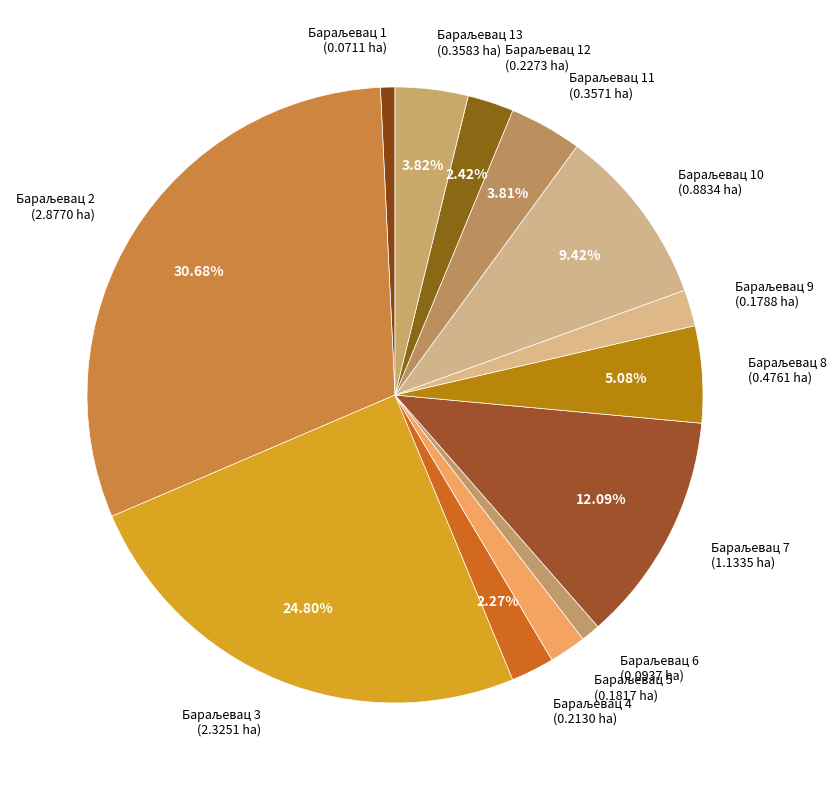

Is there a majority slice in this chart?

No